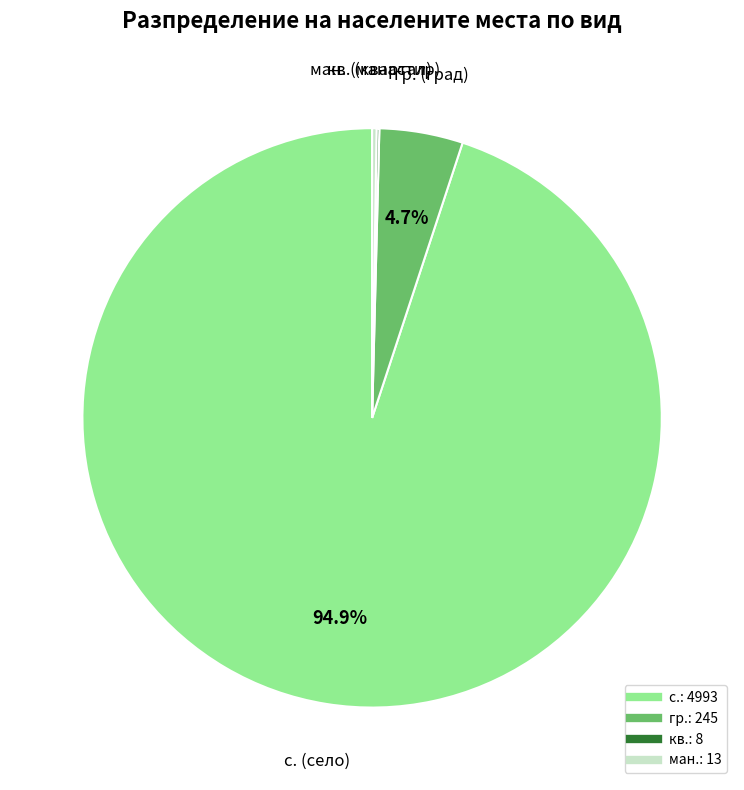

Is there a majority slice in this chart?

Yes